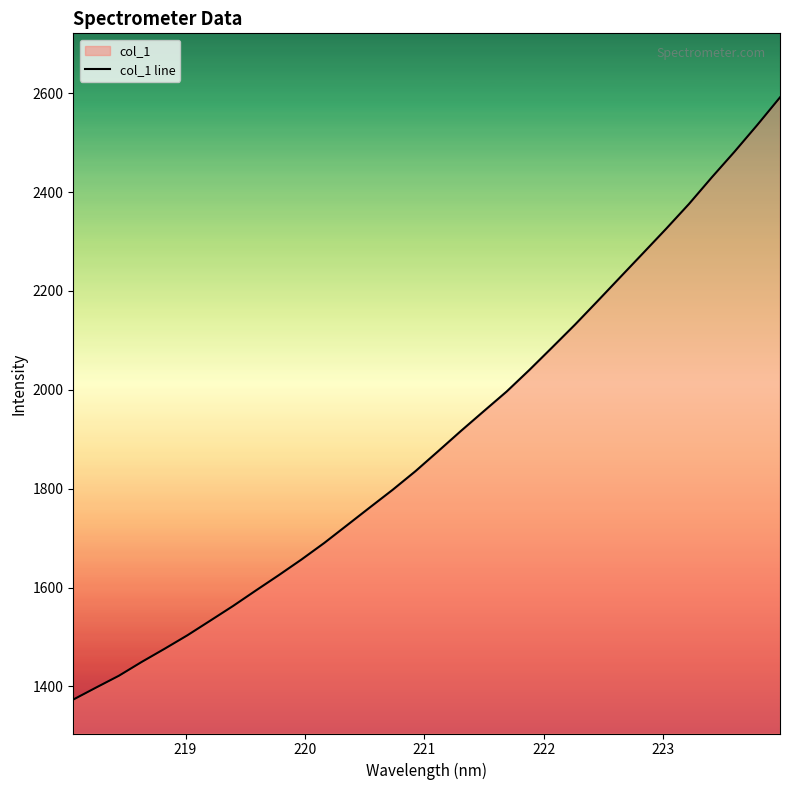

What is the minimum value shown in the chart?

1373.3